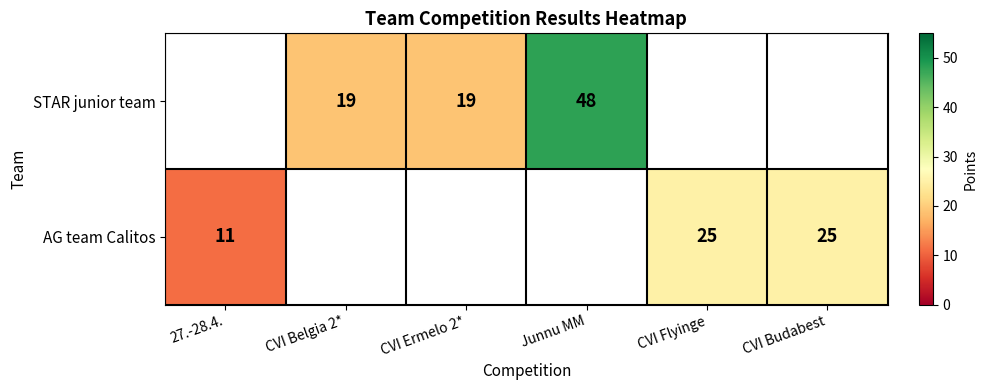

Count the number of categories in the chart.

6